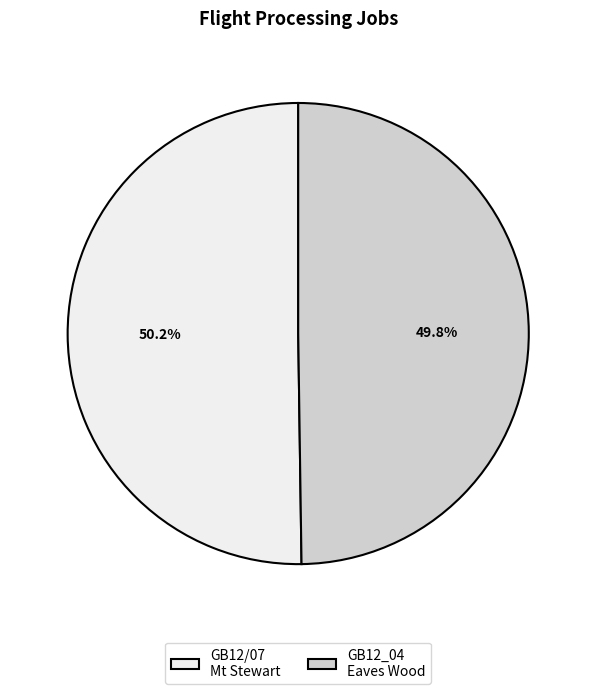

How many segments does this pie chart have?

2